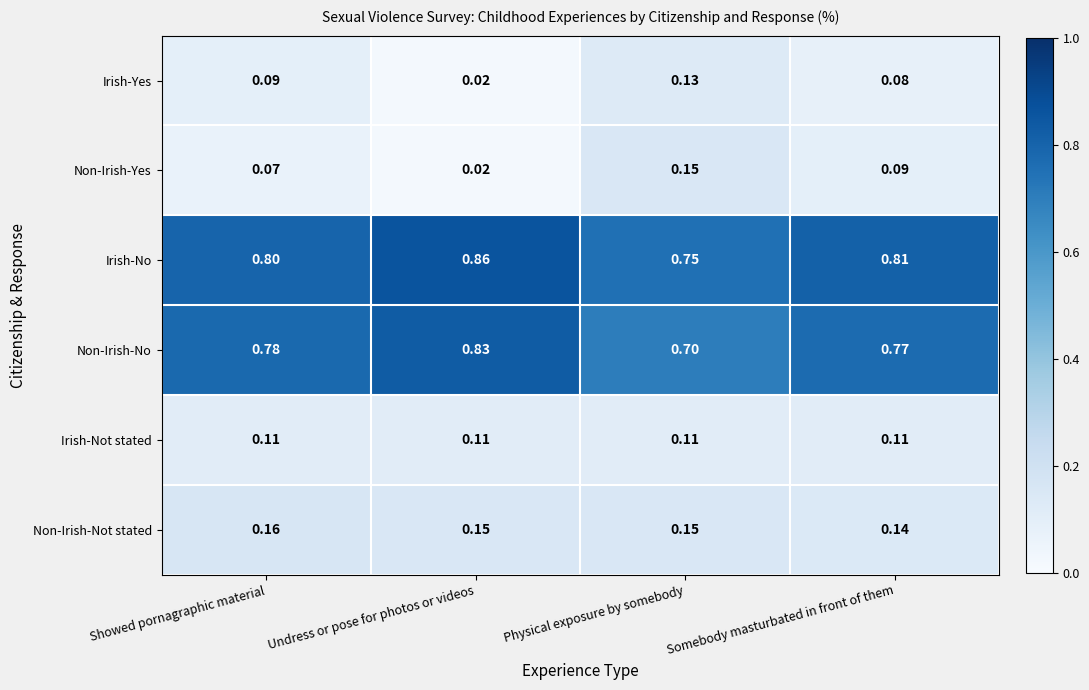

At Somebody masturbated in front of them, list the series in order from smallest to largest.

Irish-Yes, Non-Irish-Yes, Irish-Not stated, Non-Irish-Not stated, Non-Irish-No, Irish-No